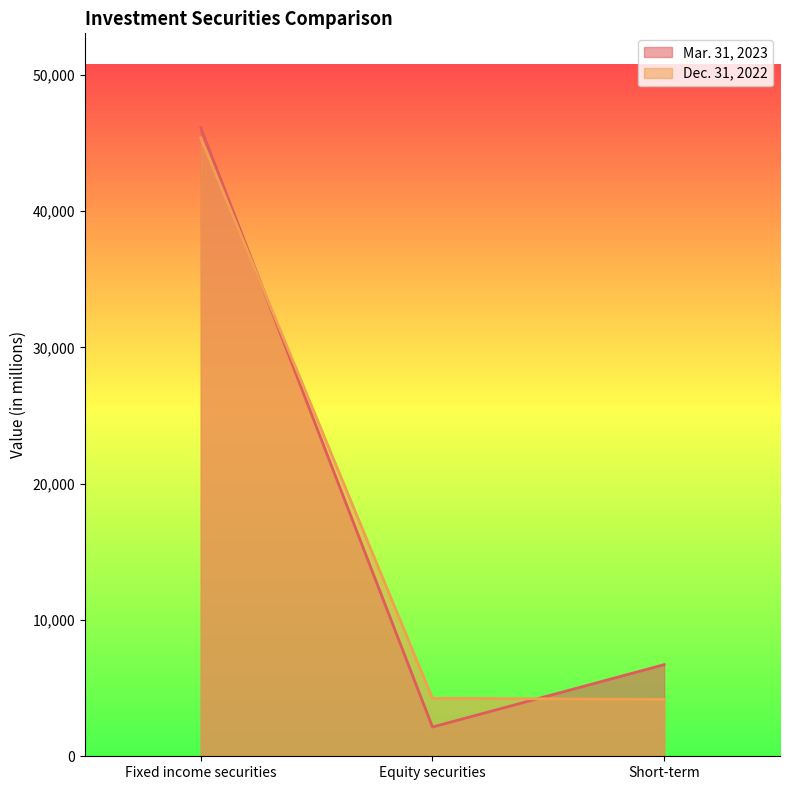

What is the difference between the maximum and second lowest values in the Dec. 31, 2022 series?

41117